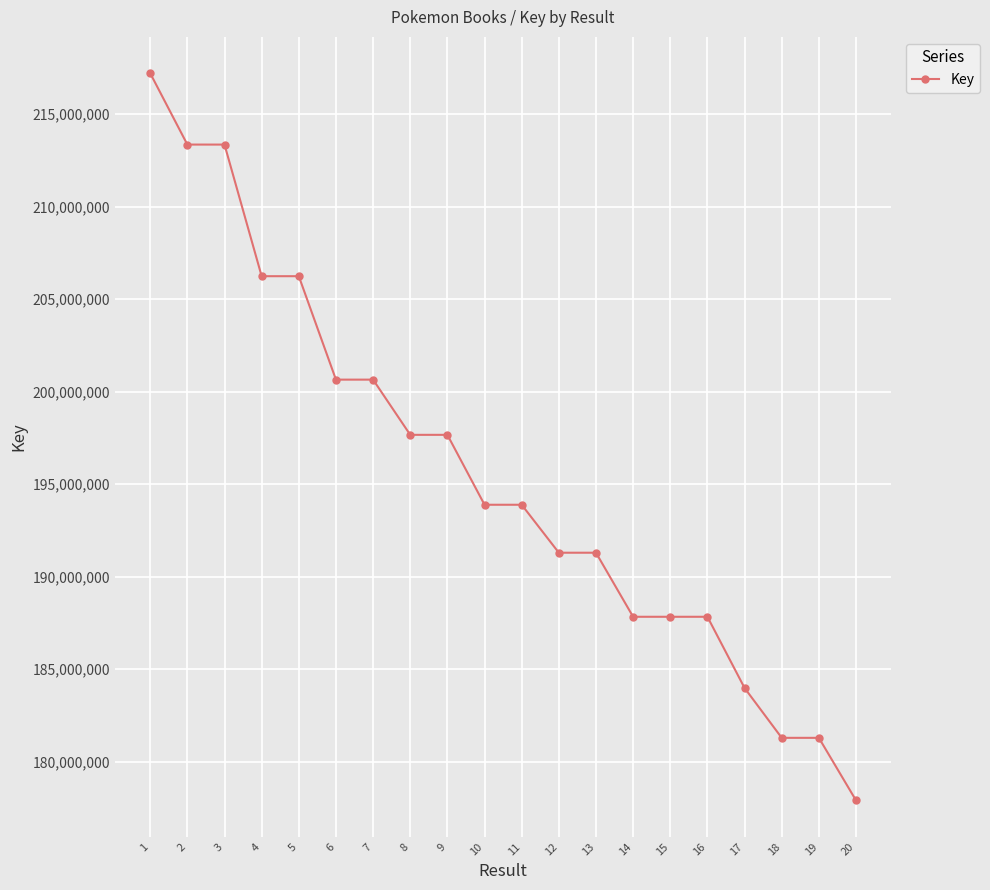

What is the difference between the maximum and minimum values?

39305693